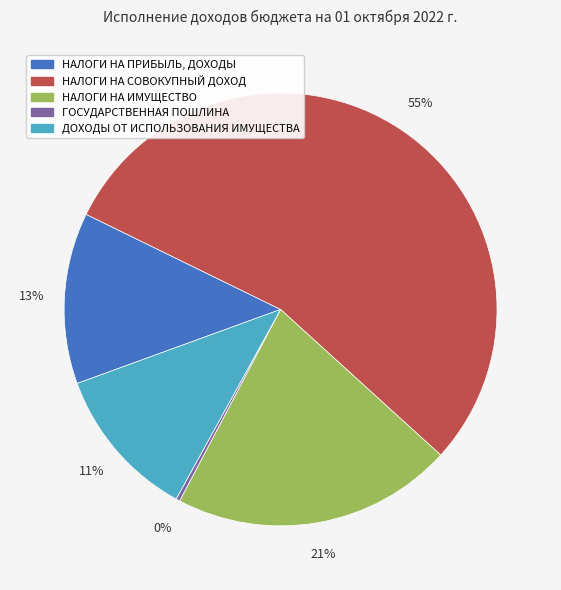

What percentage is the НАЛОГИ НА ИМУЩЕСТВО slice, to the nearest percent?

21%